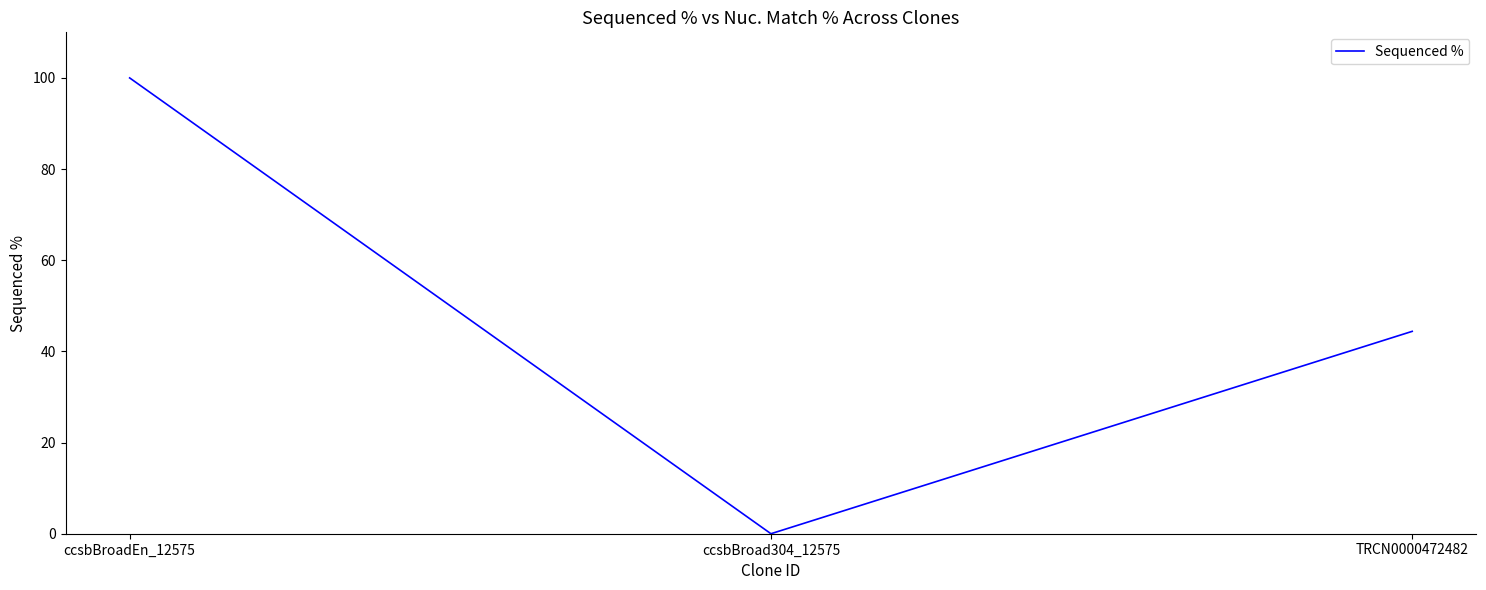

What position from the right is ccsbBroadEn_12575?

3